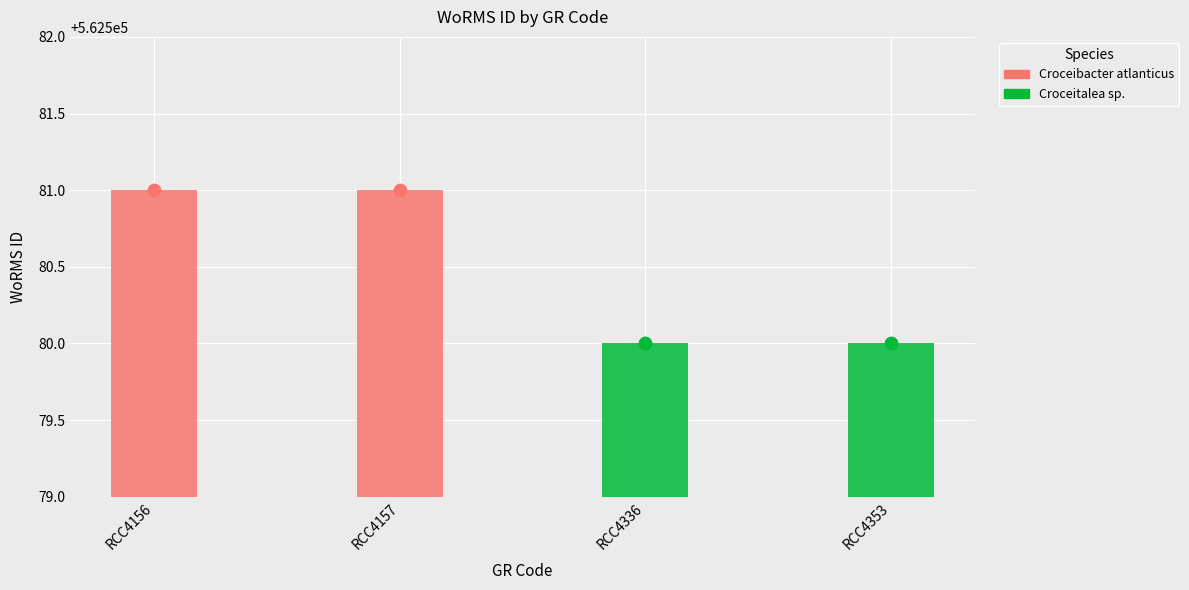

Approximately how many times larger is the value at RCC4157 compared to RCC4353?

1.0